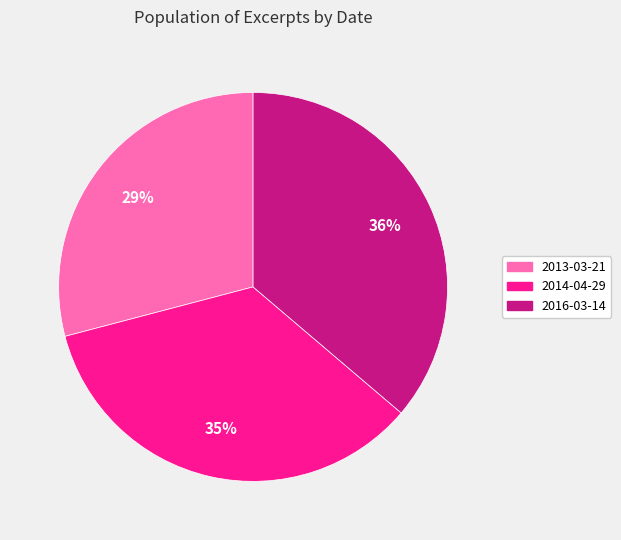

Rank the categories by value from highest to lowest.

2016-03-14, 2014-04-29, 2013-03-21